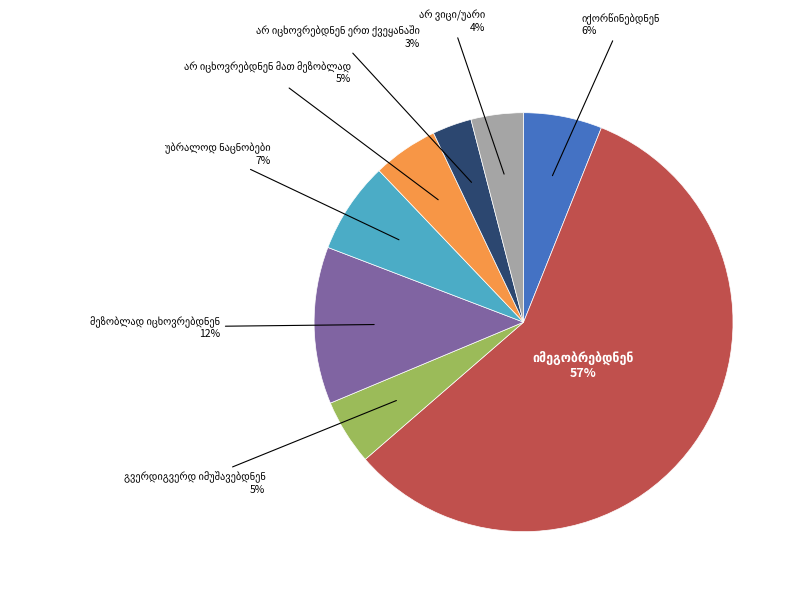

What percentage is the არ იცხოვრებდნენ ერთ ქვეყანაში slice, to the nearest percent?

3%